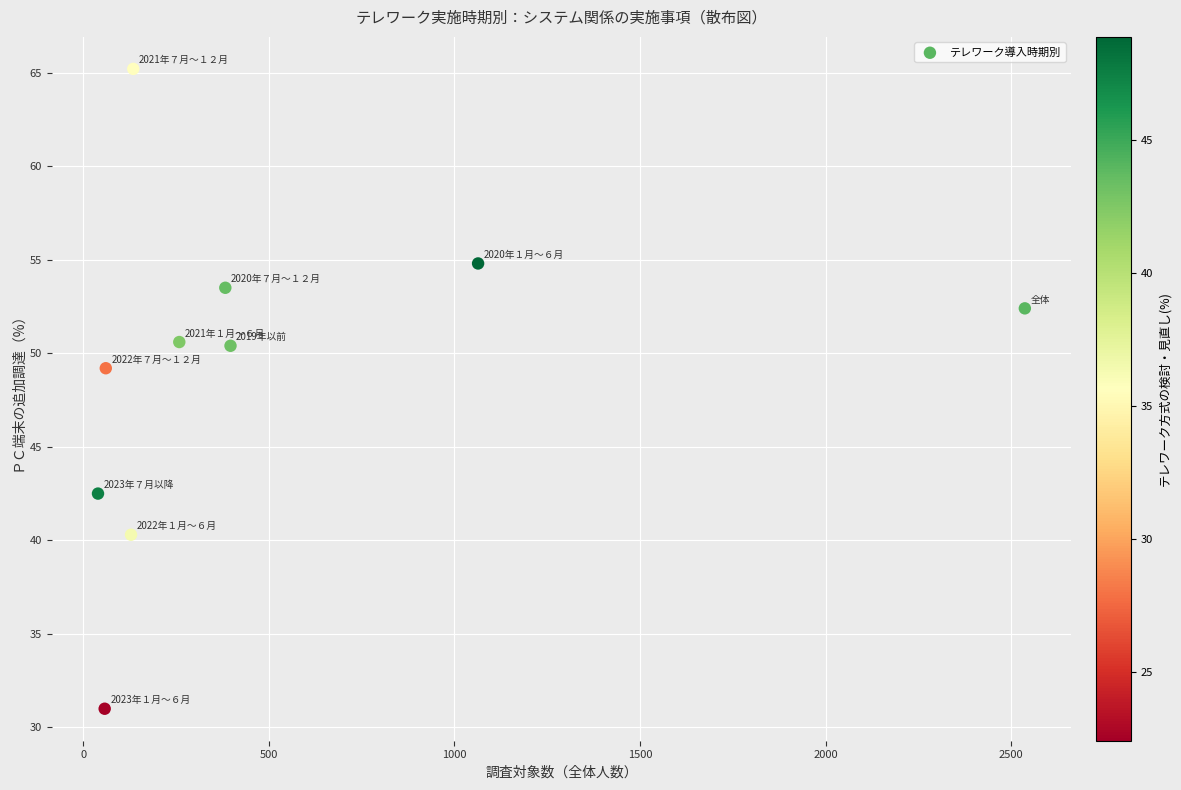

What is the average X value?

506.3